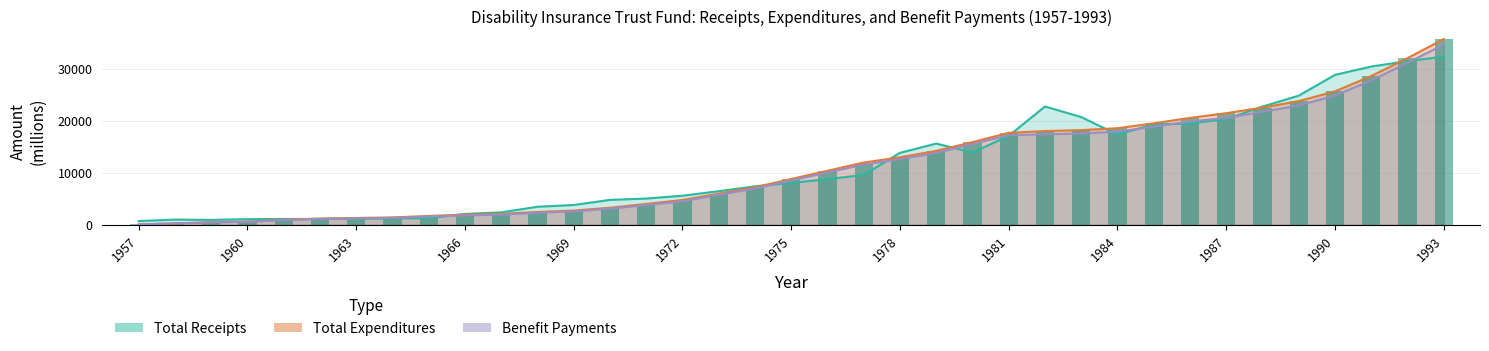

Which category has the lowest value in the Total Receipts series?

1957